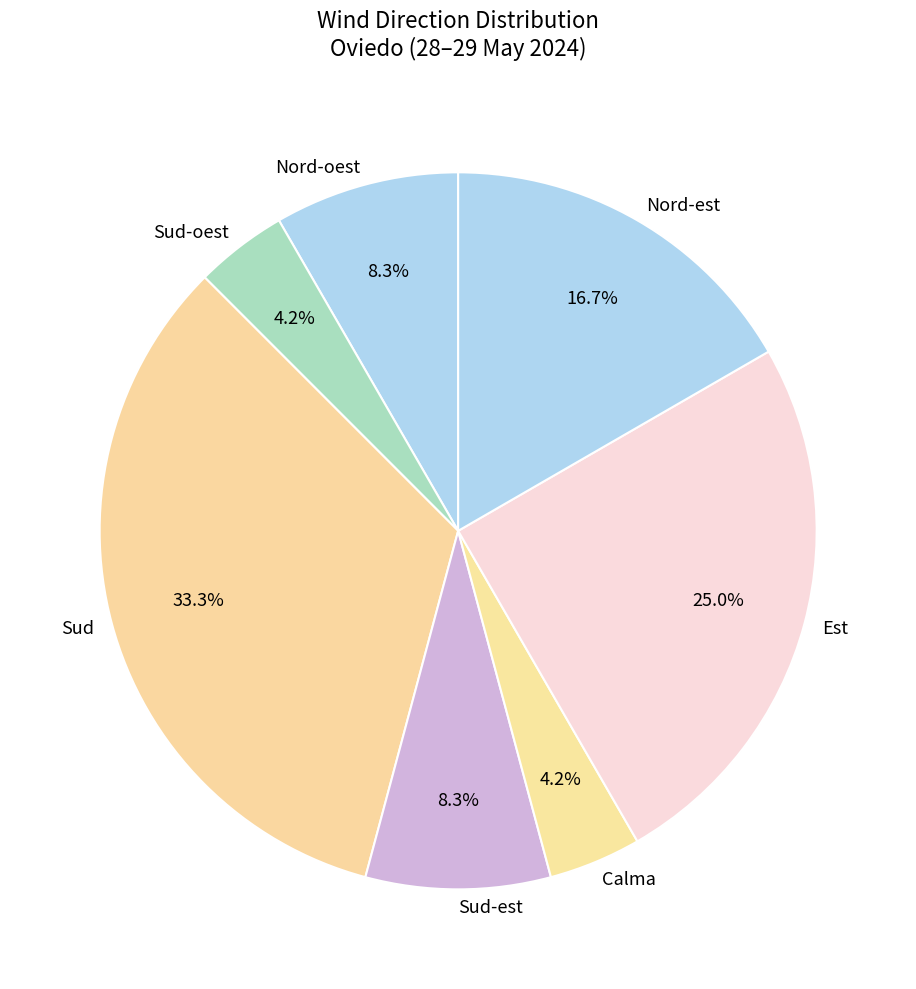

Does Calma represent more than half of the total?

No